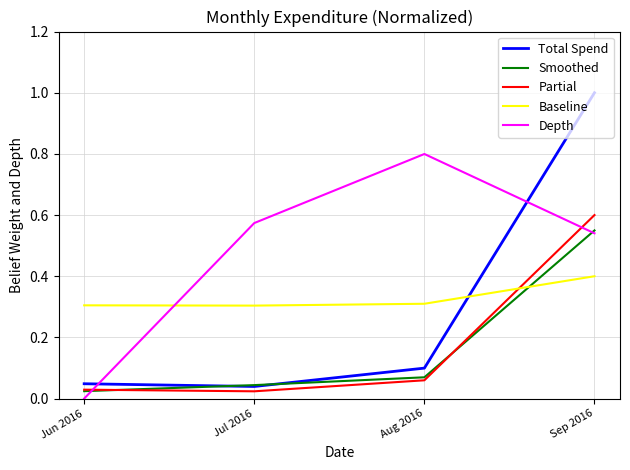

What is the highest value of the Depth series?

0.8